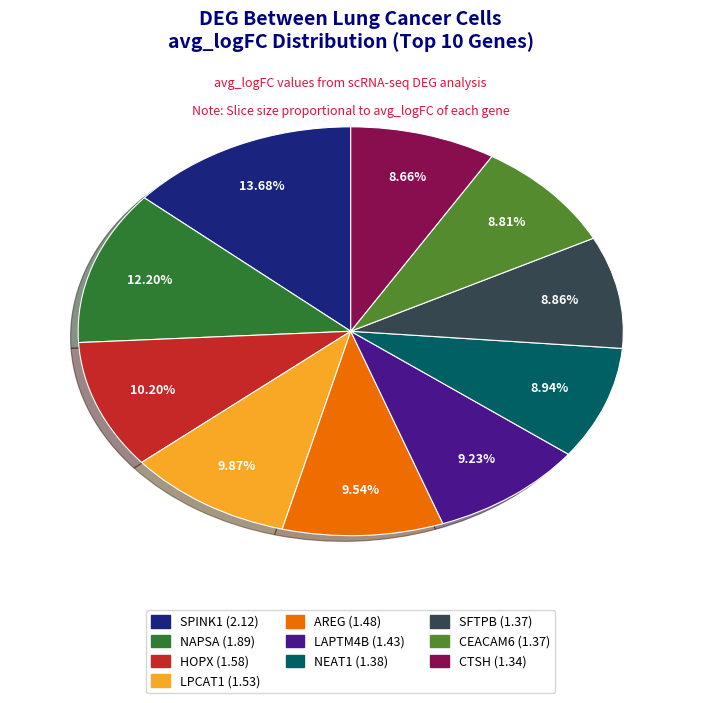

Which slice is the largest?

SPINK1